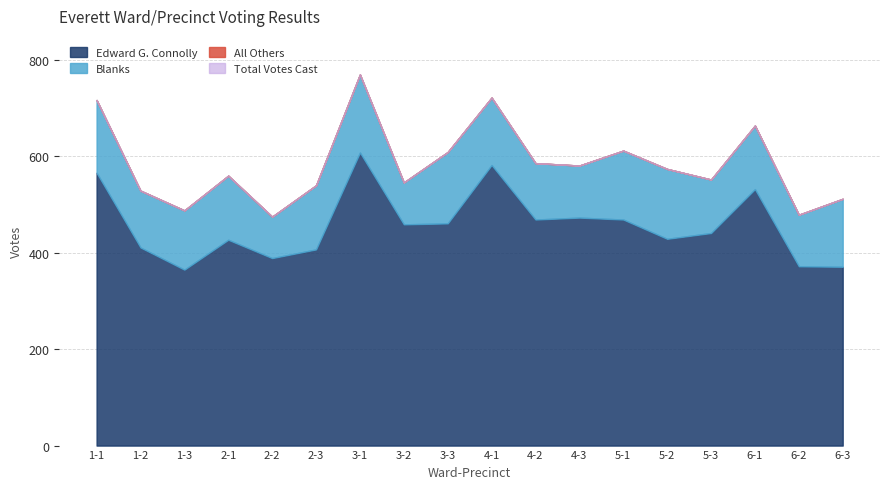

What is the total value across all series at 3-1?

1540